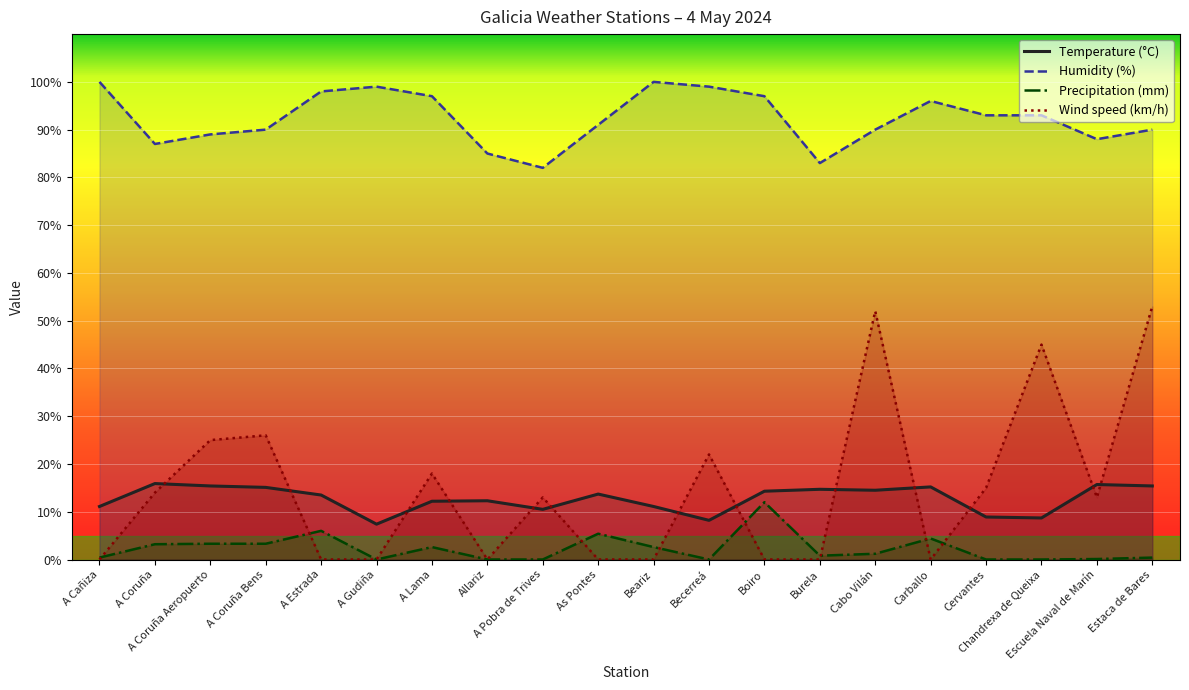

The Temperature (°C) series shows 15.4 at A Coruña Aeropuerto. True or false?

True